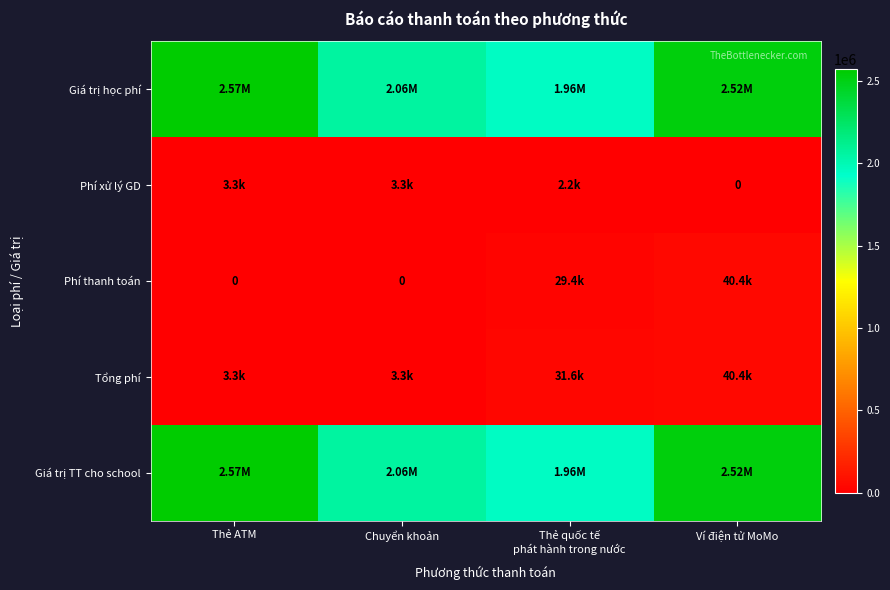

Count the Phí xử lý GD values in the range 2200 to 3300.

3